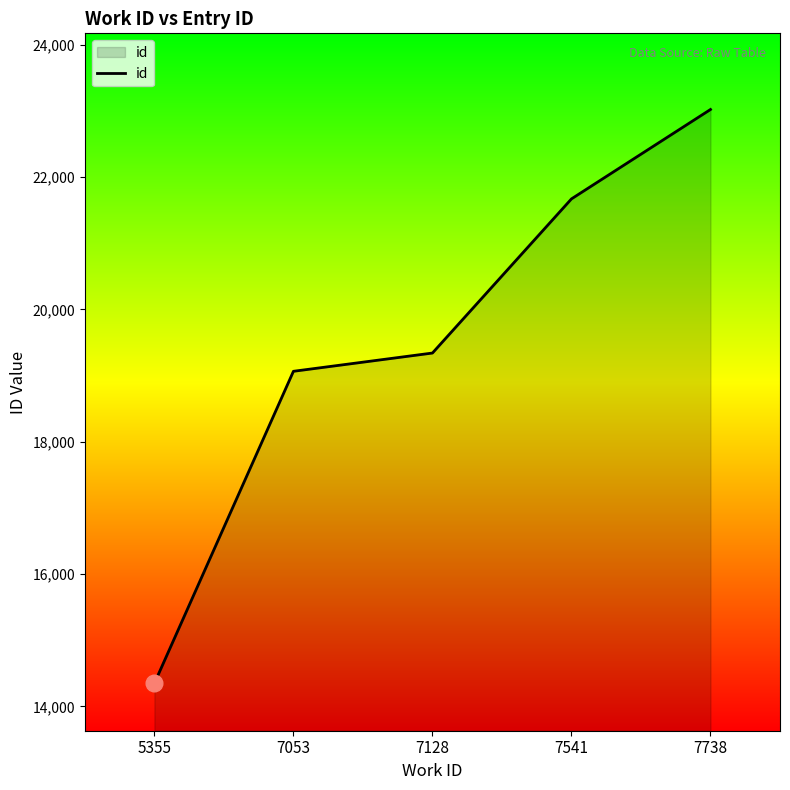

The chart shows a value of 6142 at 7053. True or false?

False